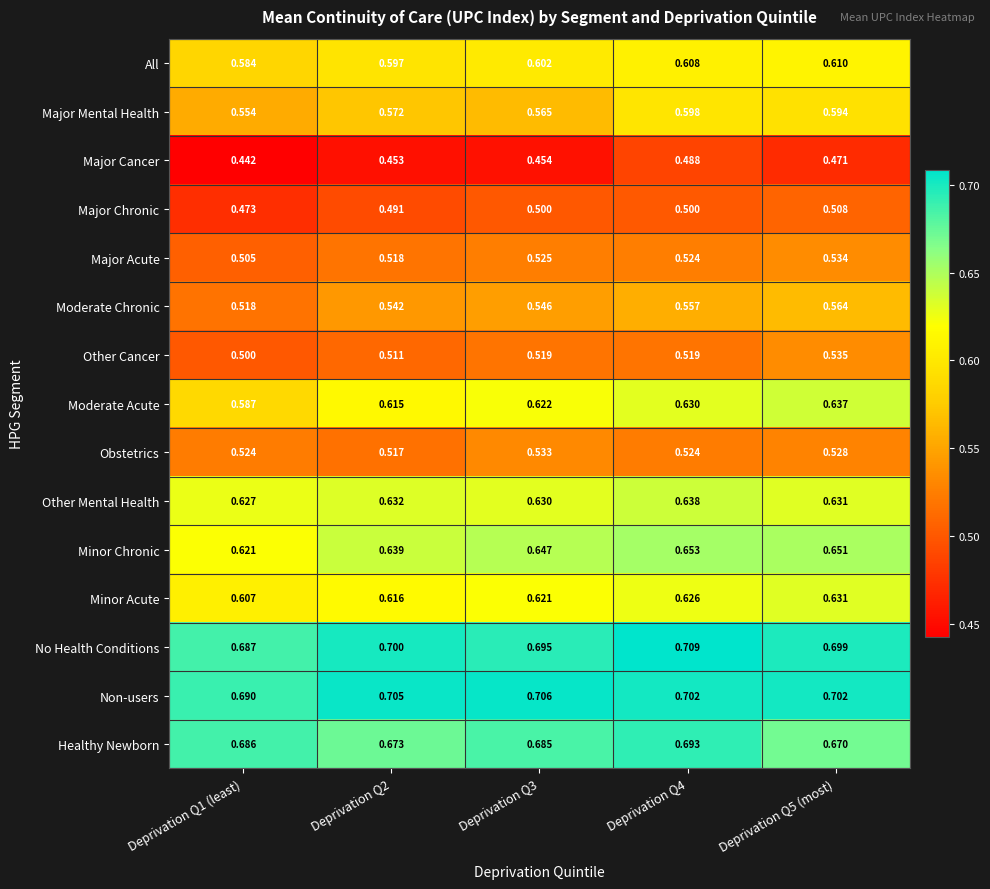

Which series has the largest total across all categories?

Non-users